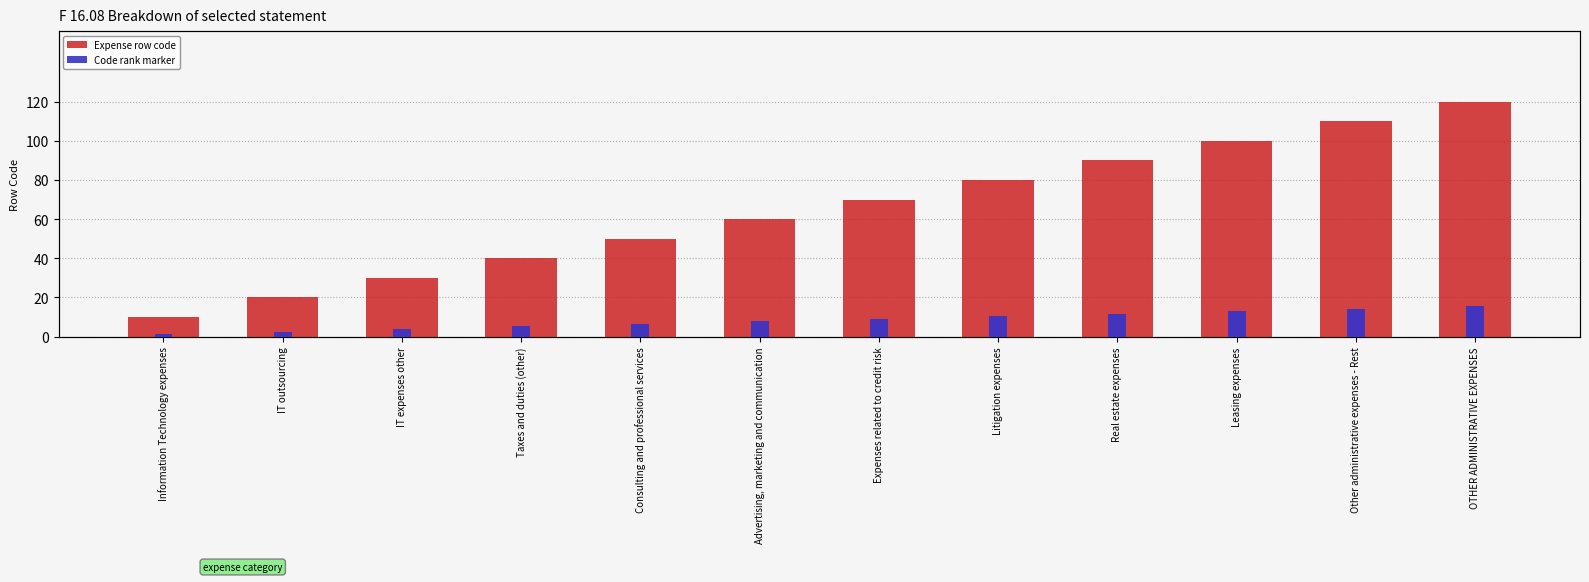

List the series in order of their peak value, highest first.

Expenses Code, Code rank